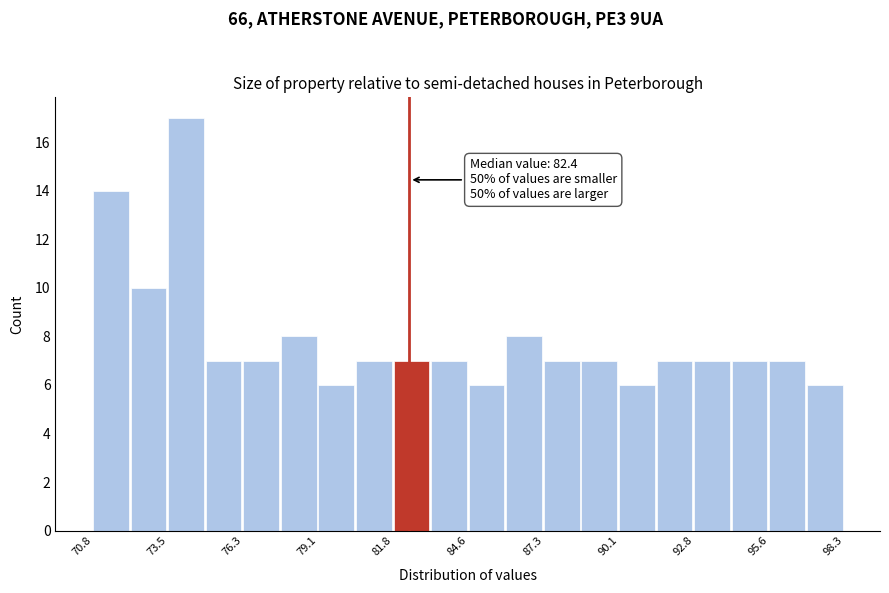

Around what value on the x-axis is the tallest bar? Give the approximate position of its centre, as read against the axis.

74.0